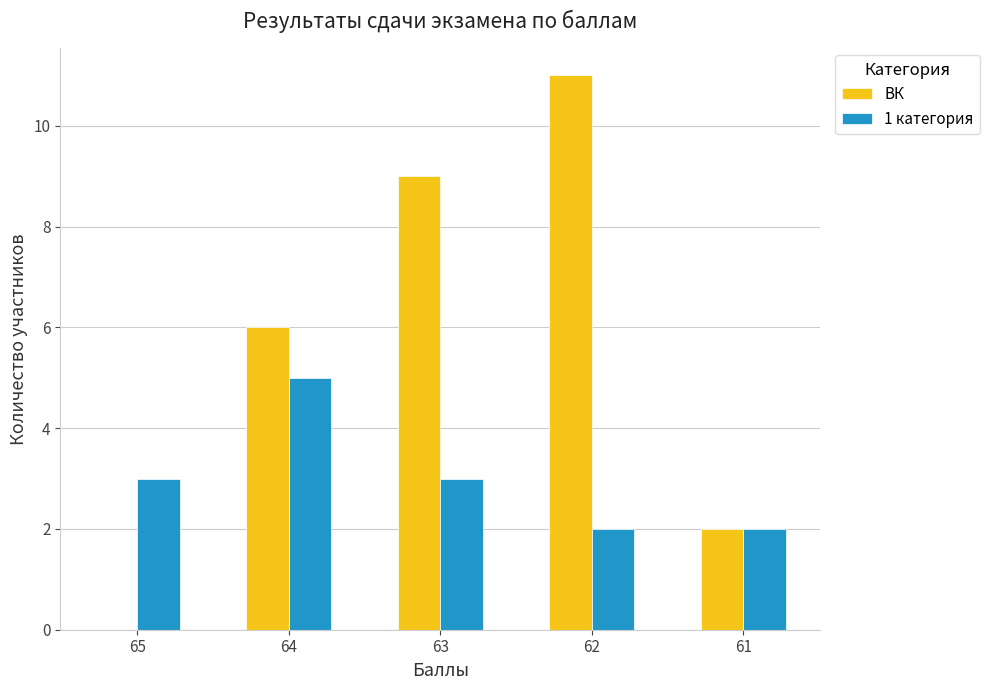

True or false: 1 категория has a value of 8 at 64.

False